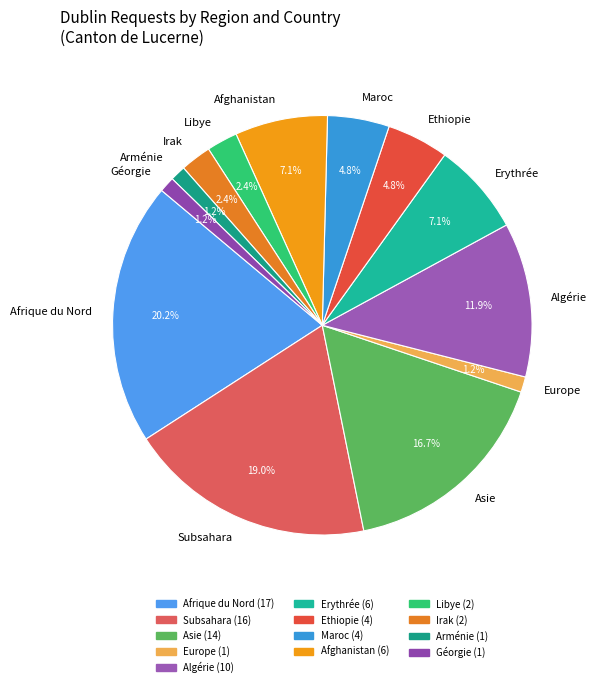

Does Asie represent more than half of the total?

No